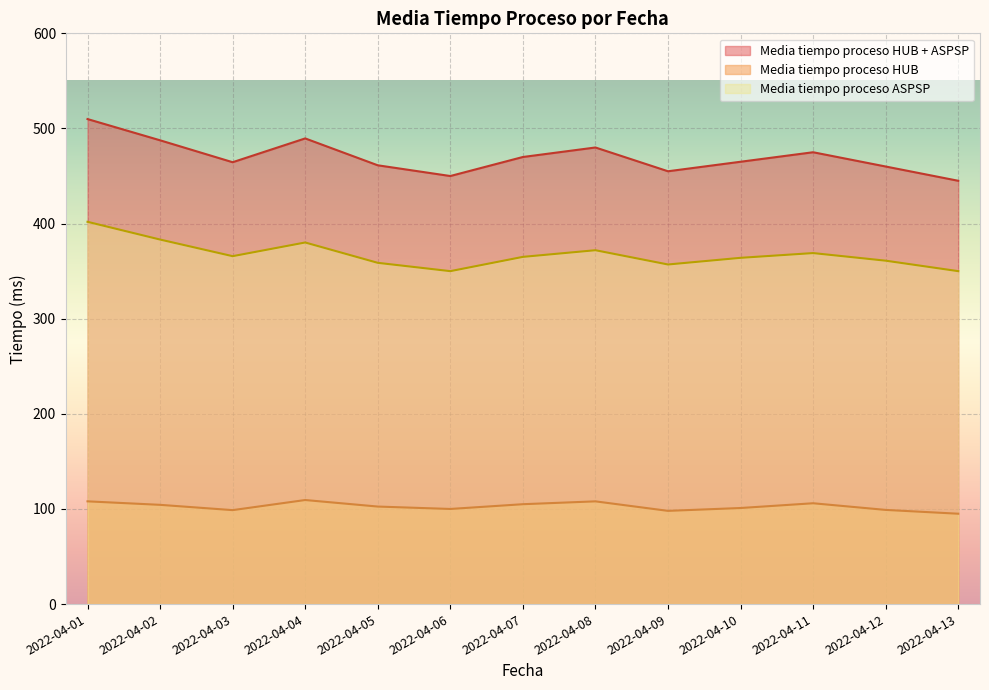

True or false: Media tiempo proceso HUB has a value of 146.0 at 2022-04-05.

False